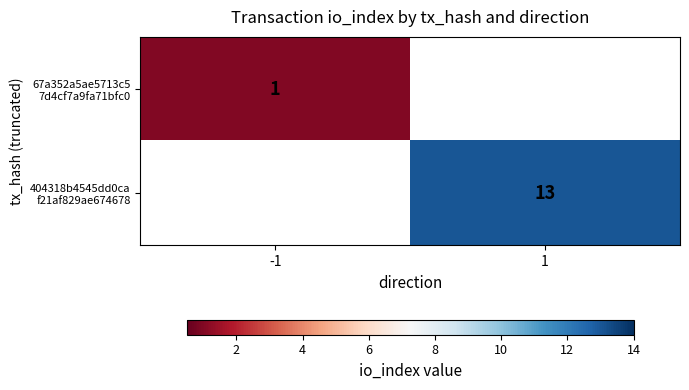

The value of 404318b4545dd0ca f21af829ae674678 at 1 is 13.0. True or false?

True